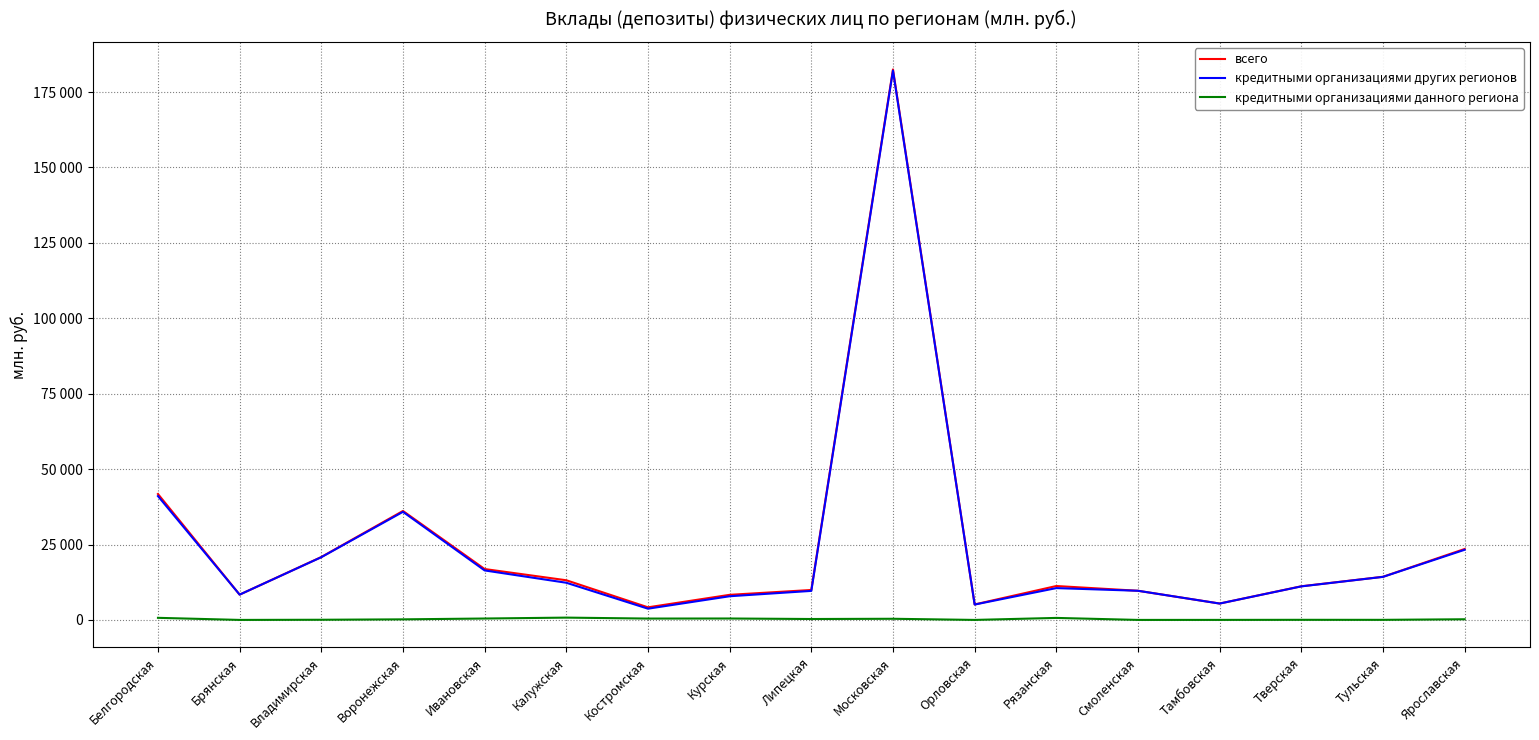

What is the sum of all кредитными организациями других регионов values?

417453